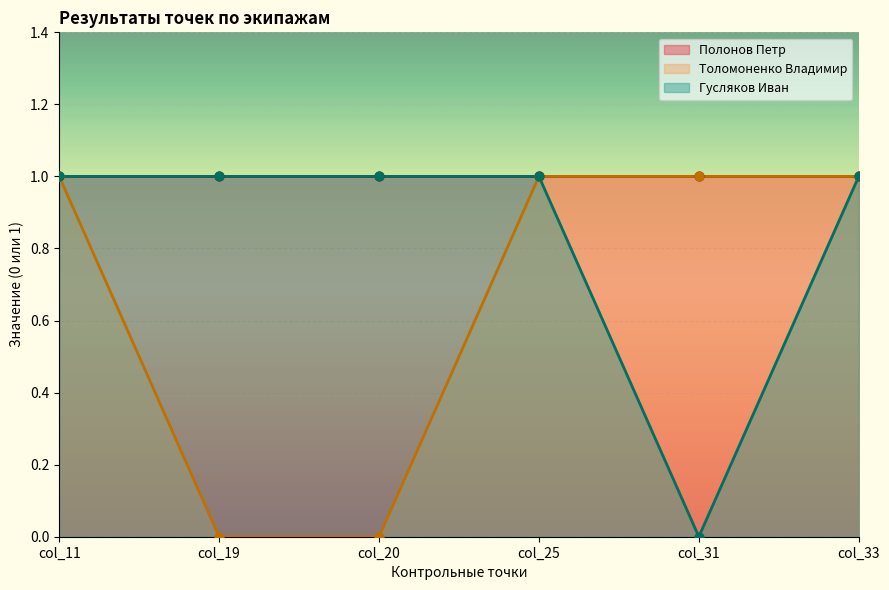

Which series reaches the maximum Y coordinate?

Полонов Петр